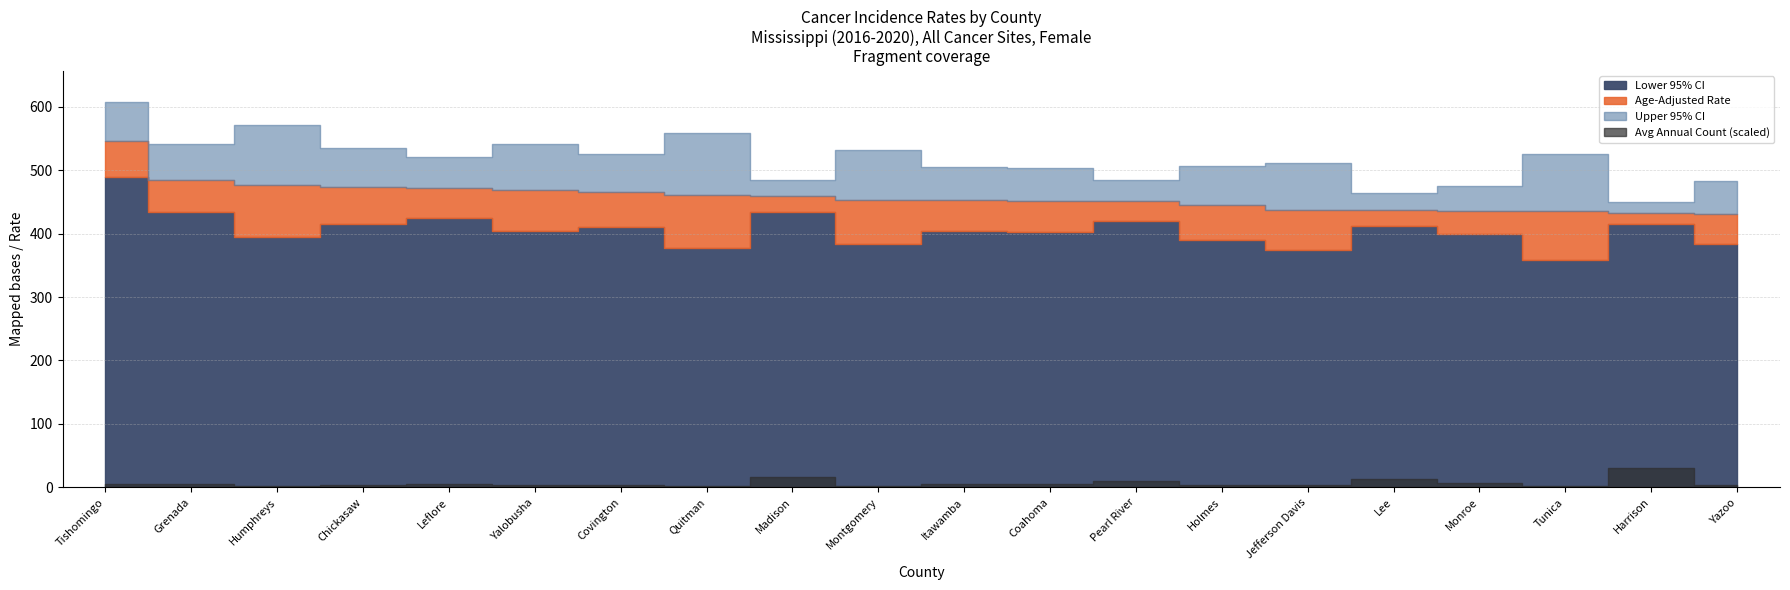

True or false: Age-Adjusted Rate and Upper 95% CI intersect in this chart.

False